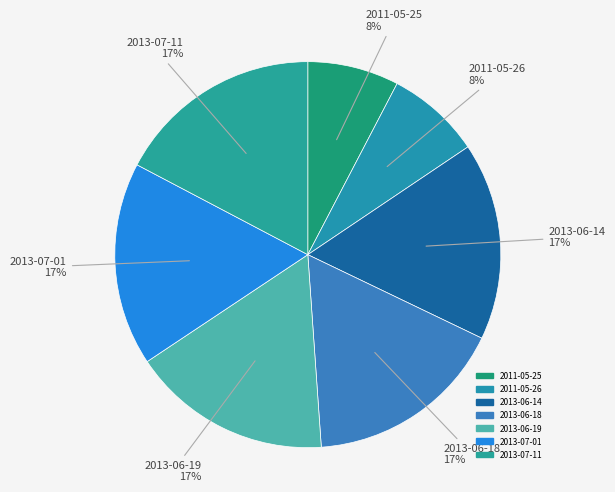

What is the ratio of the value at 2013-07-01 to the value at 2013-06-18?

1.0